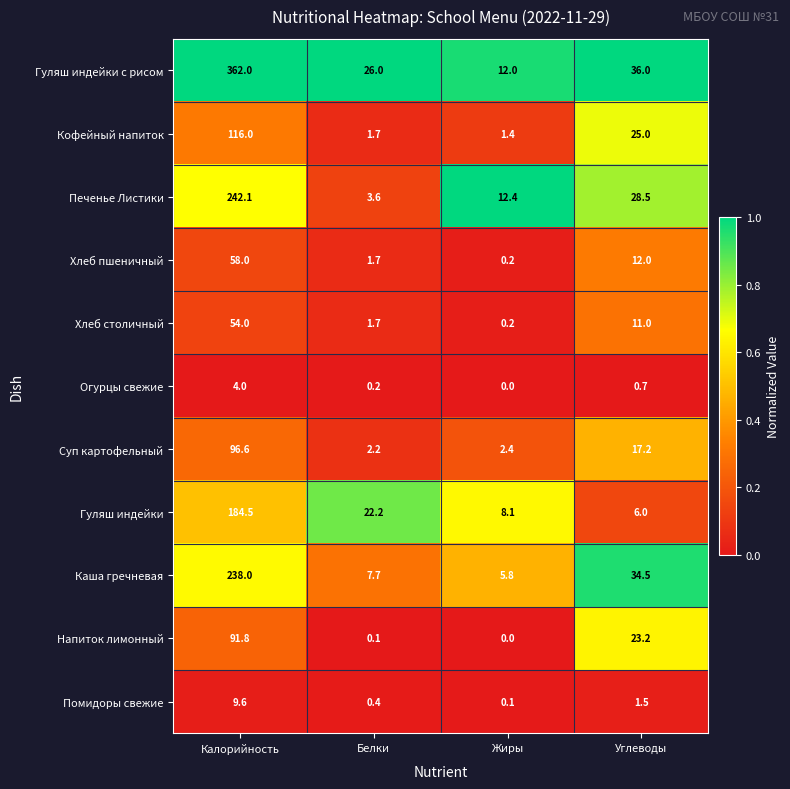

Between Калорийность and Жиры, which series saw the biggest shift?

Гуляш индейки с рисом